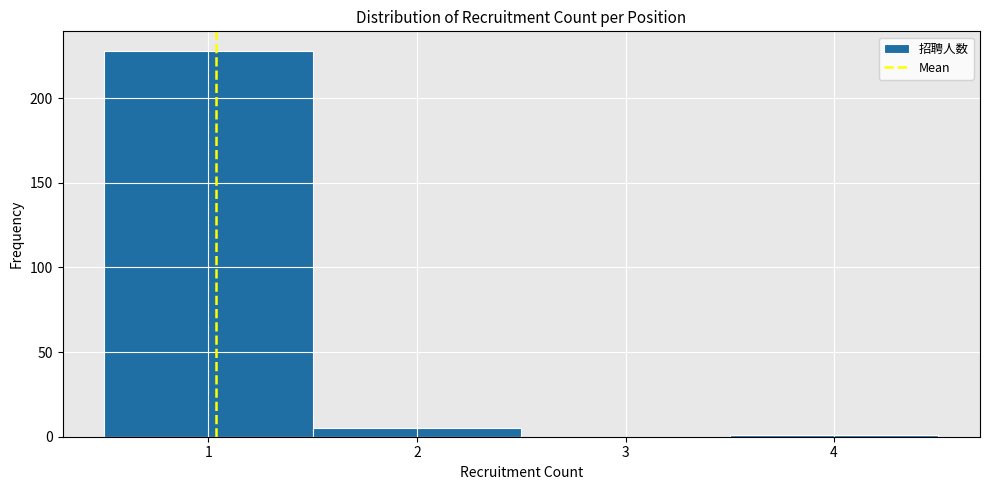

Reading left to right, list every bar in this chart as the range it spans on the x-axis followed by its height. The values are not printed on the chart, so give them approximately, as read against the axis.

0.5 to 1.5: 230
1.5 to 2.5: 5
2.5 to 3.5: 0
3.5 to 4.5: under 5